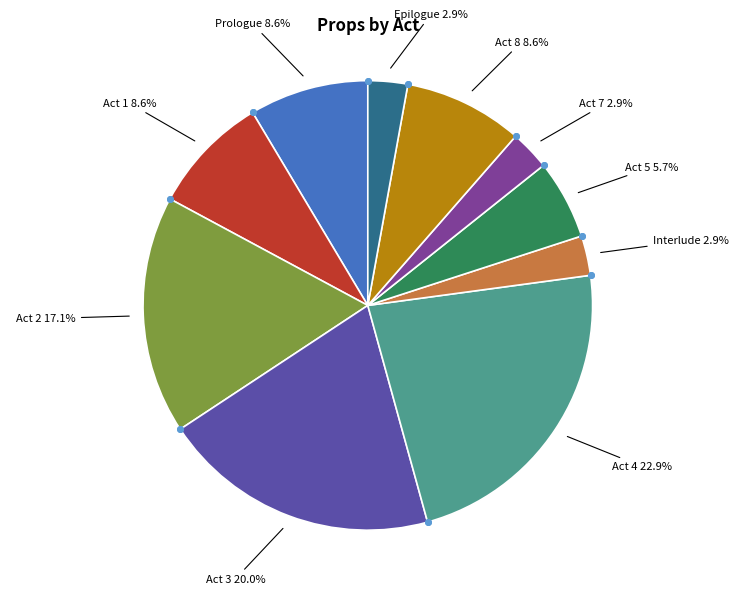

Is there a majority slice in this chart?

No